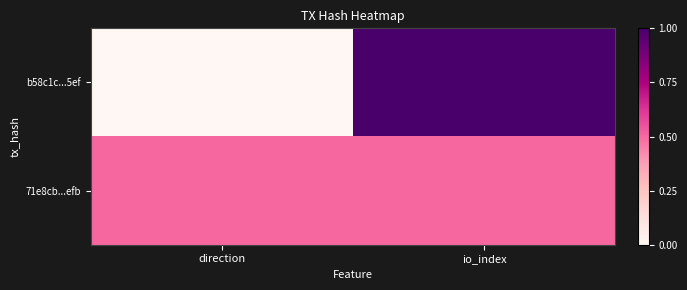

Between direction and io_index, which series saw the biggest shift?

b58c1c...5ef